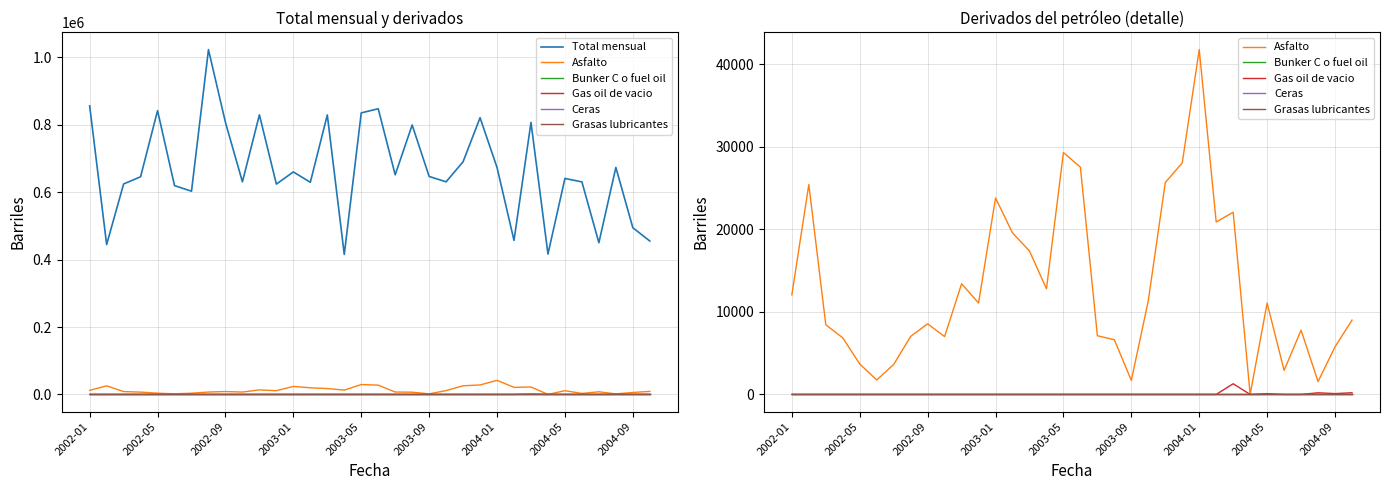

What are all the series names shown in the legend?

Total mensual, Asfalto, Bunker C o fuel oil, Gas oil de vacio, Ceras, Grasas lubricantes